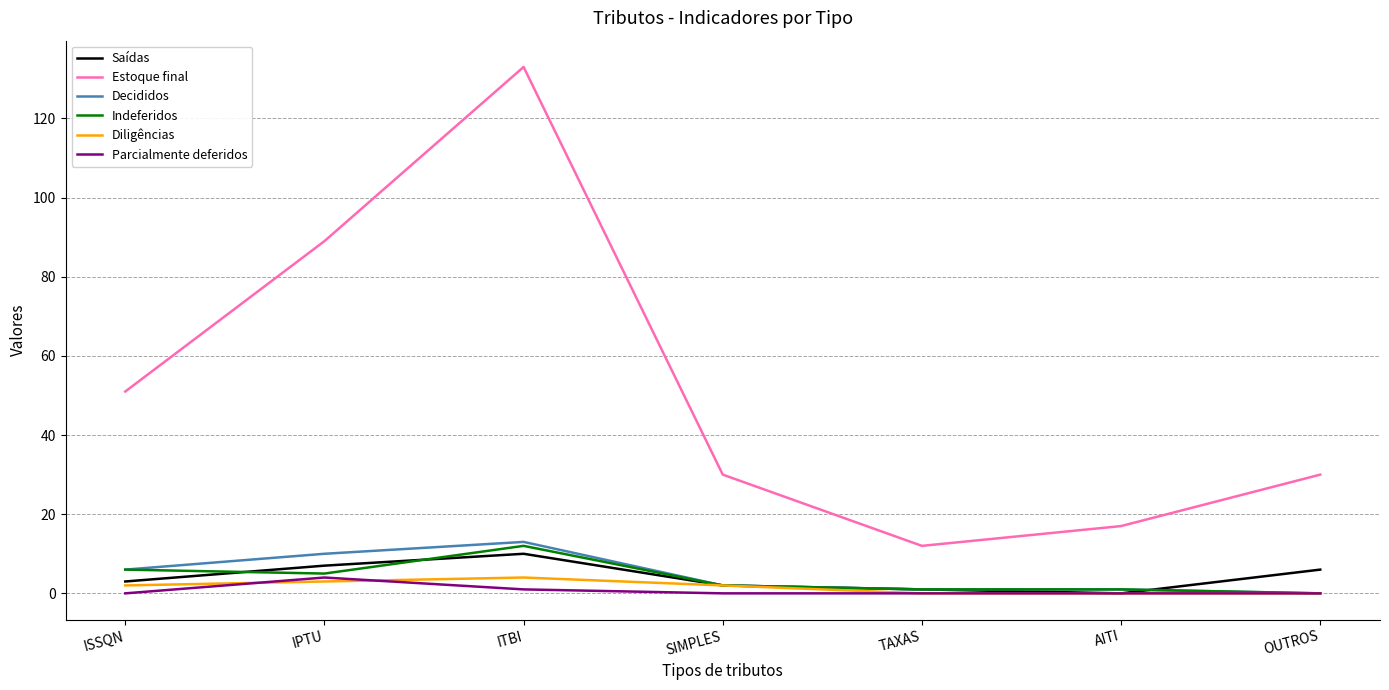

True or false: Estoque final and Indeferidos intersect in this chart.

False